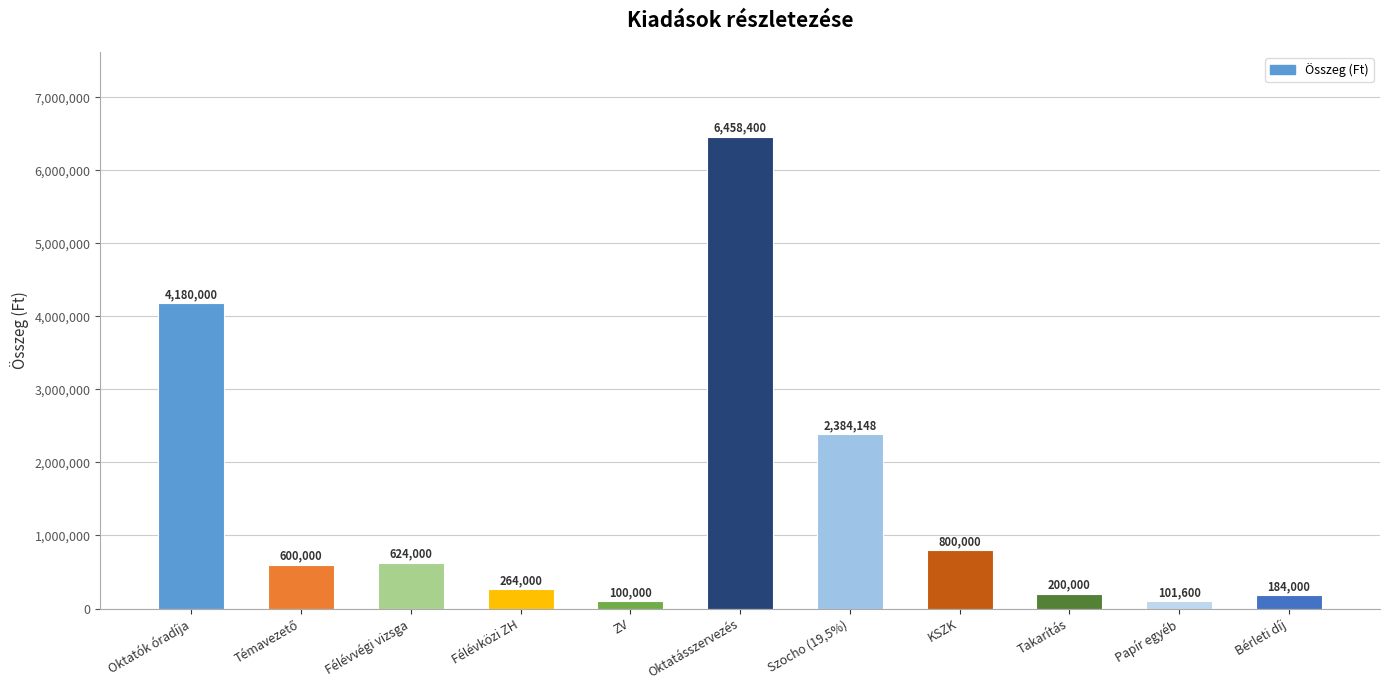

Are the bars grouped side by side (vs. stacked)?

No